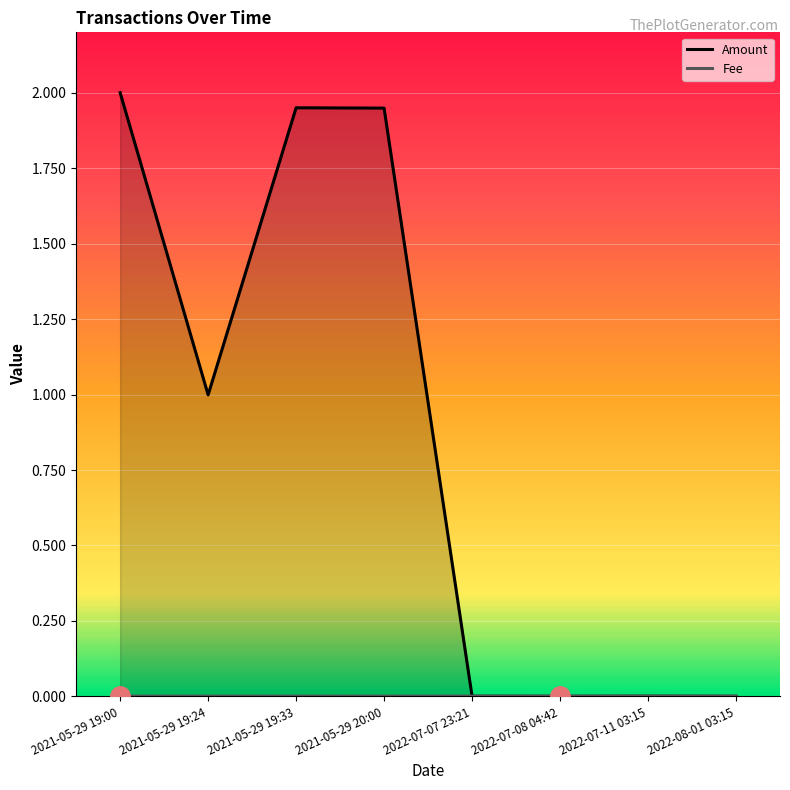

Where is the first local minimum for Amount?

2021-05-29 19:24